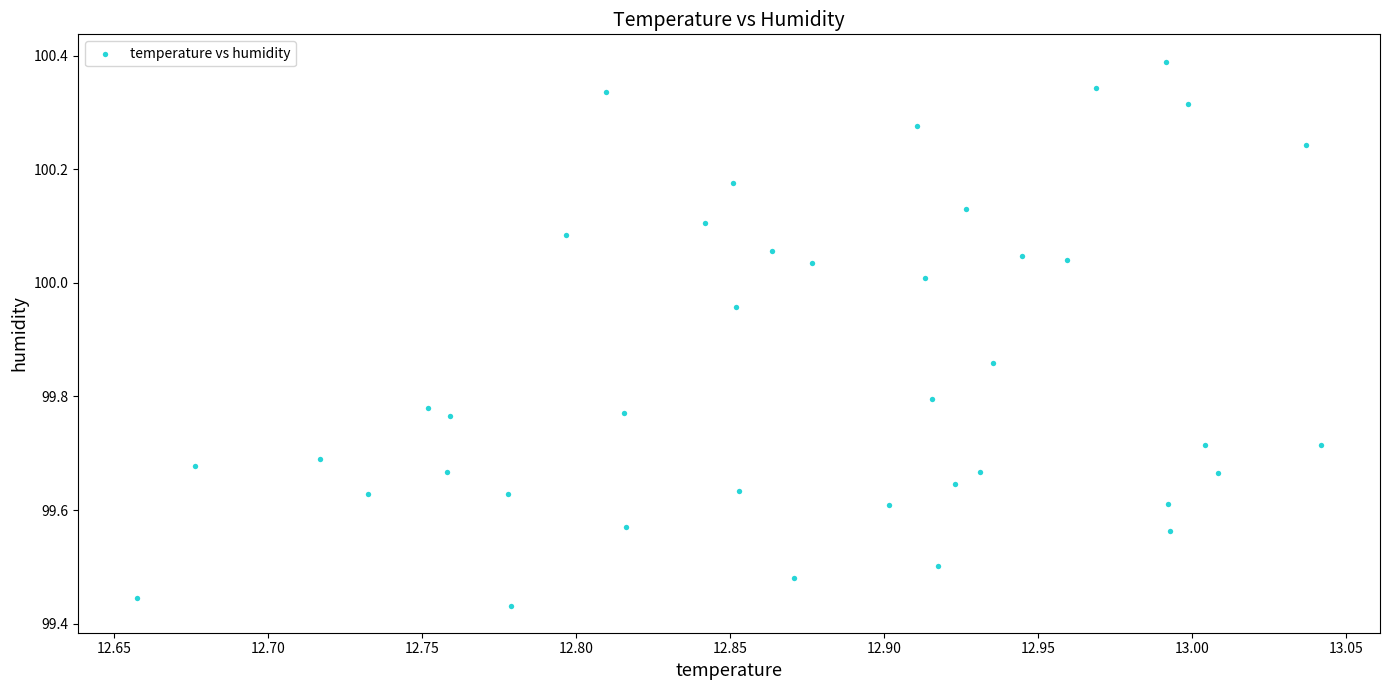

What is the range of Y values (max minus min)?

1.0